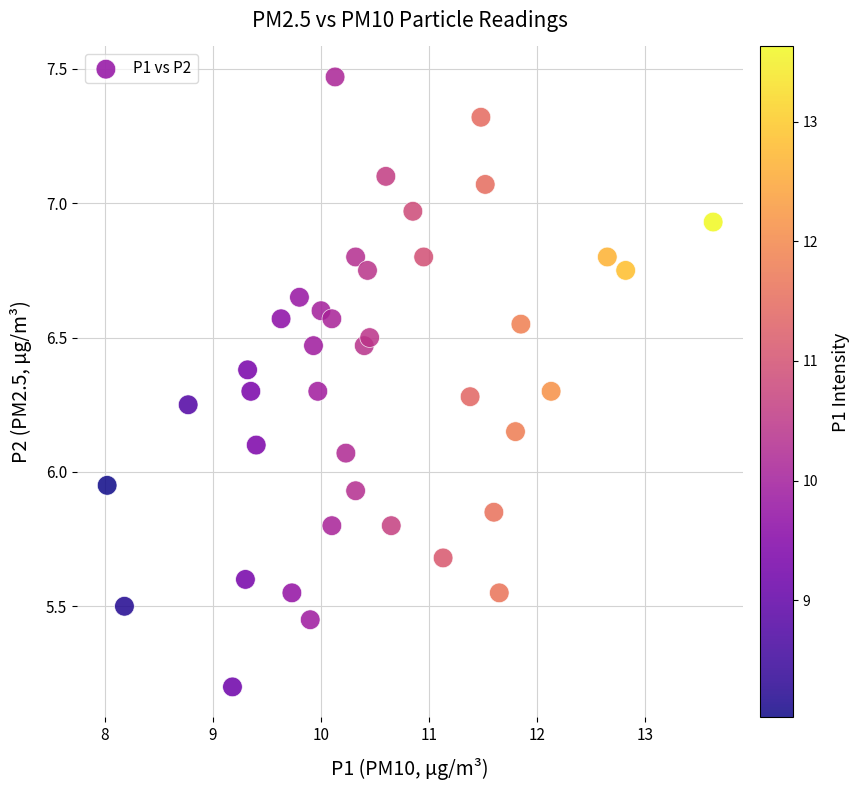

What is the range of X values (max minus min)?

5.6